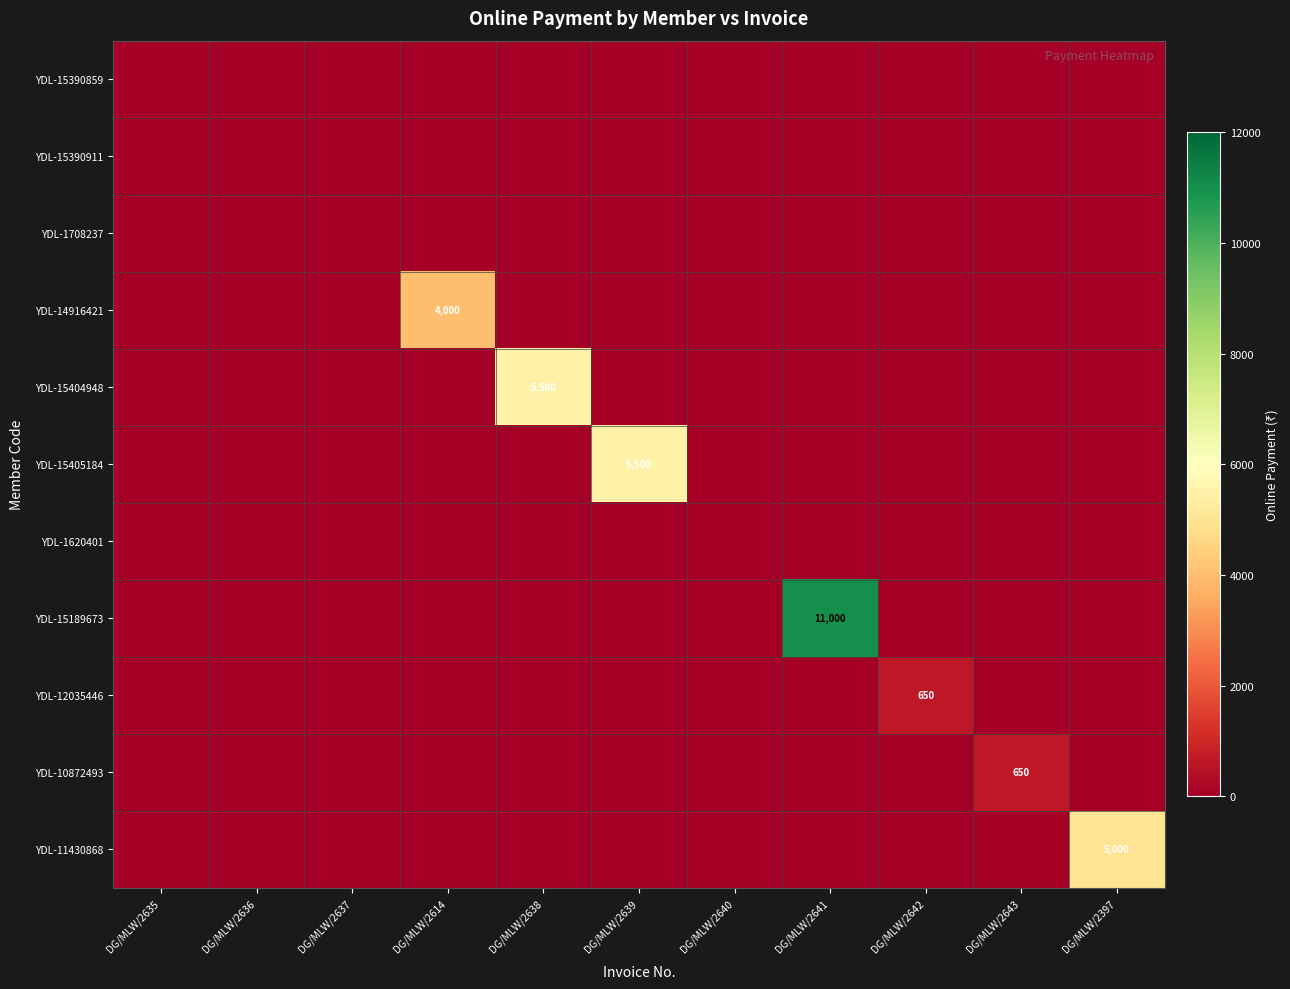

At DG/MLW/2643, list the series in order from smallest to largest.

YDL-15390859, YDL-15390911, YDL-1708237, YDL-14916421, YDL-15404948, YDL-15405184, YDL-1620401, YDL-15189673, YDL-12035446, YDL-11430868, YDL-10872493